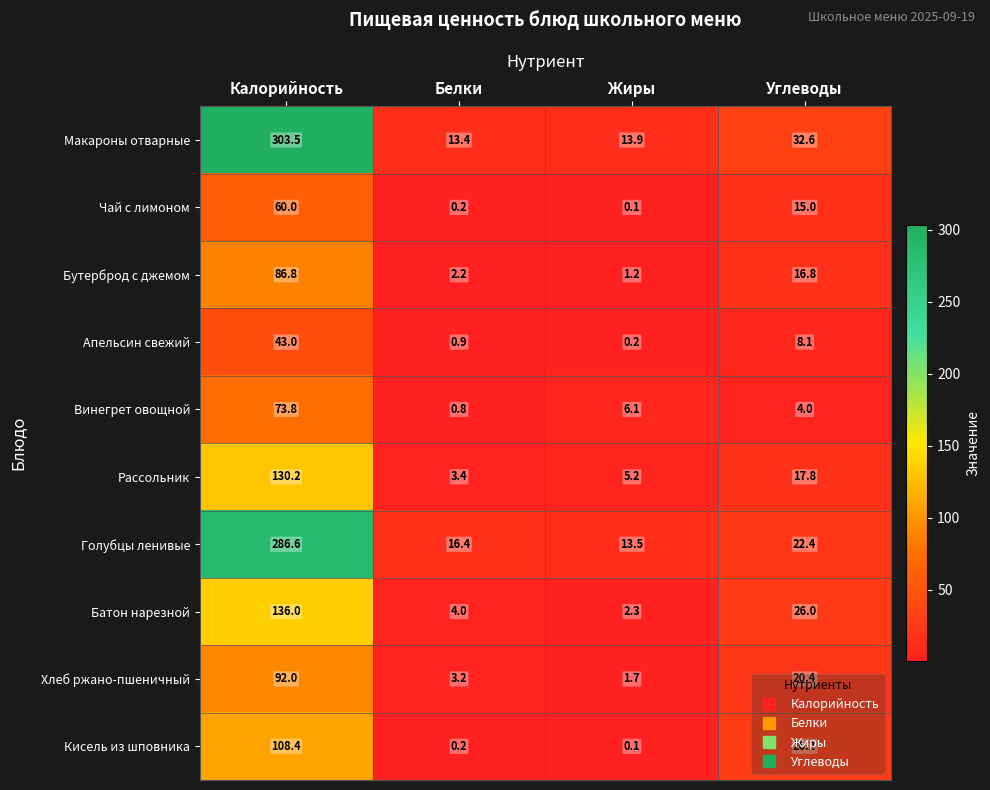

Which series has the largest total across all categories?

Макароны отварные